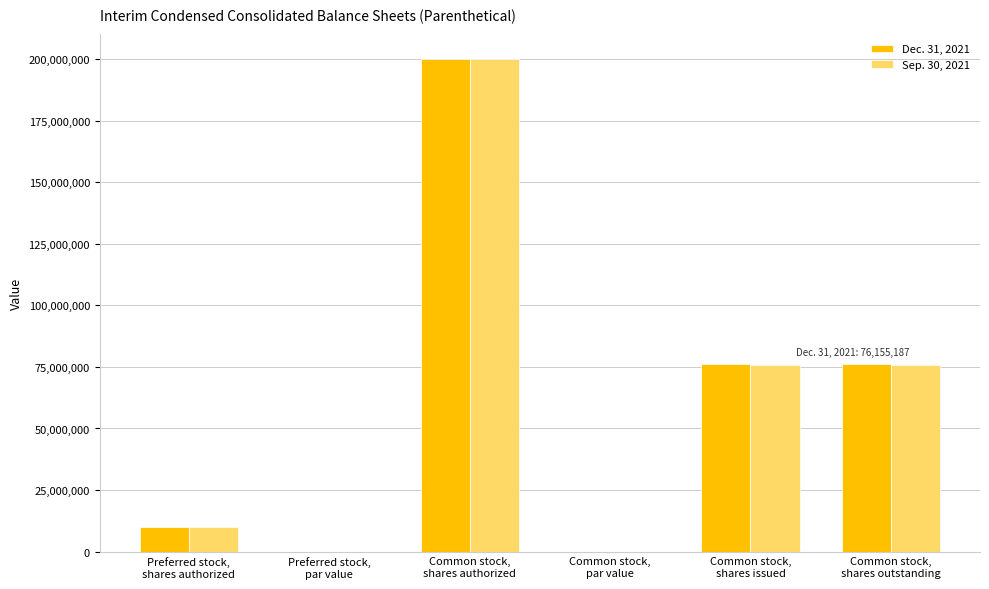

How many categories are shown in the chart?

6